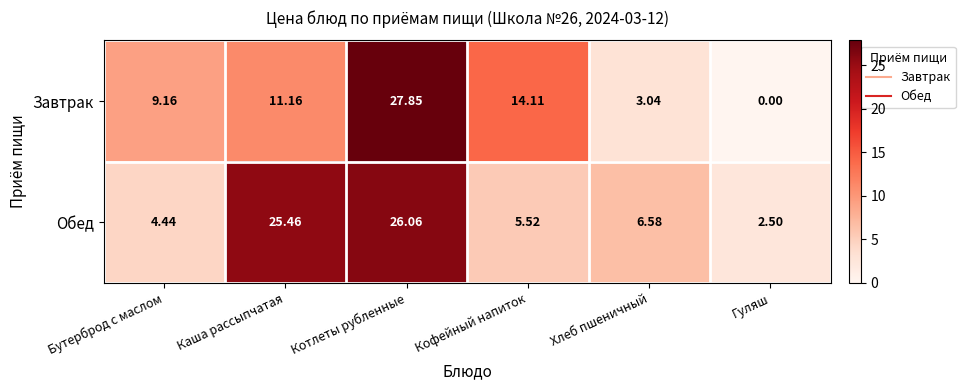

Which series has the largest total across all categories?

Обед